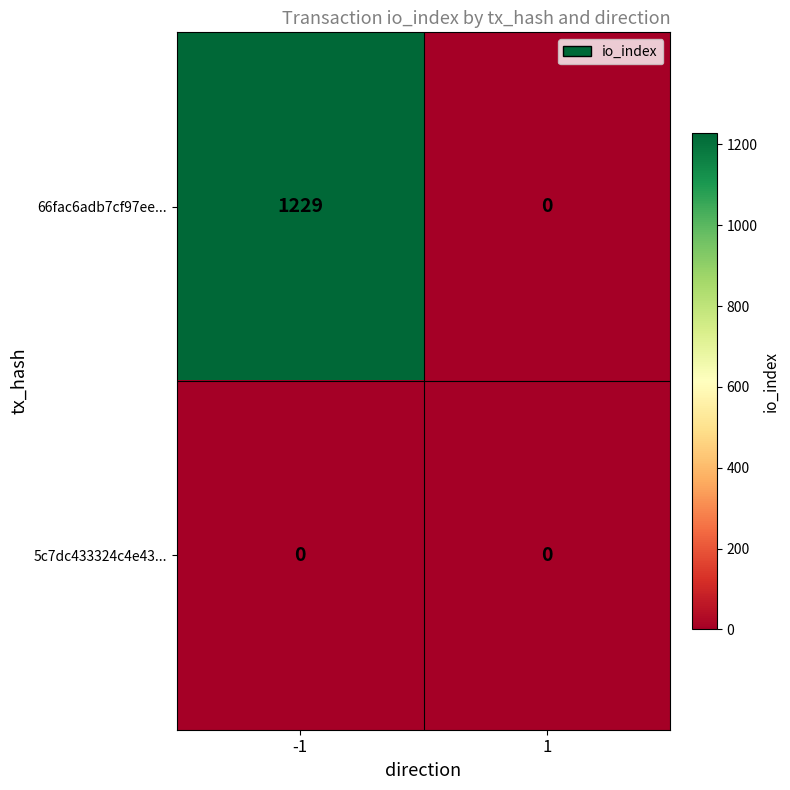

Between -1 and 1, which series saw the biggest shift?

66fac6adb7cf97ee...